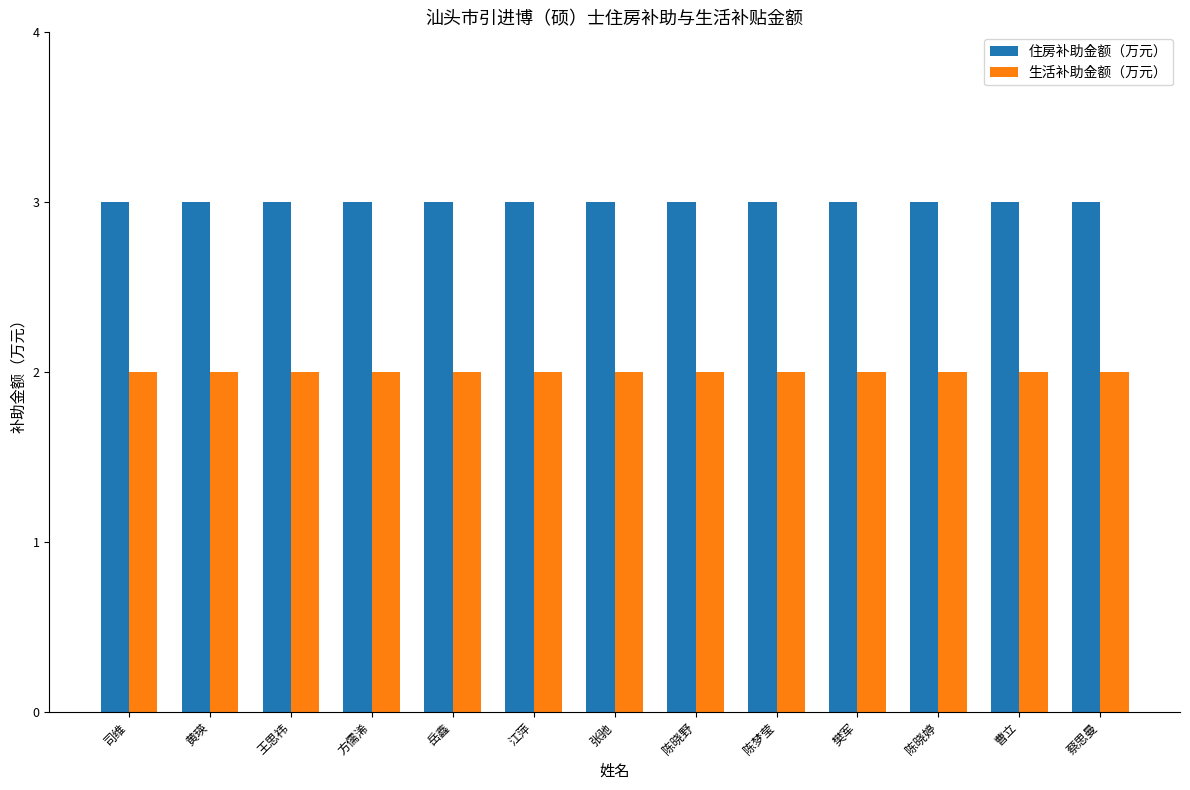

The value of 生活补助金额（万元） at 张驰 is 4. True or false?

False